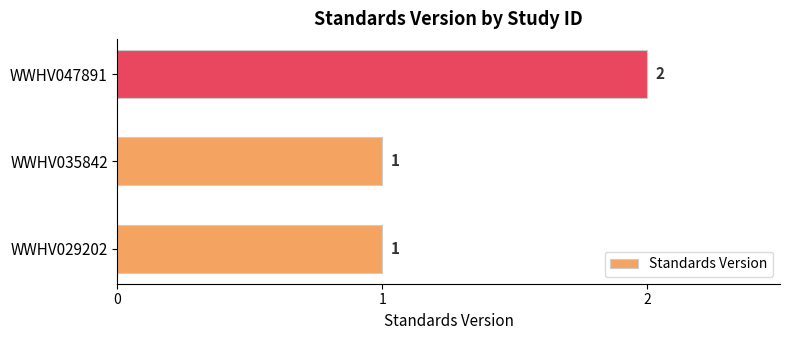

What is the change in value from WWHV029202 to WWHV047891?

+1